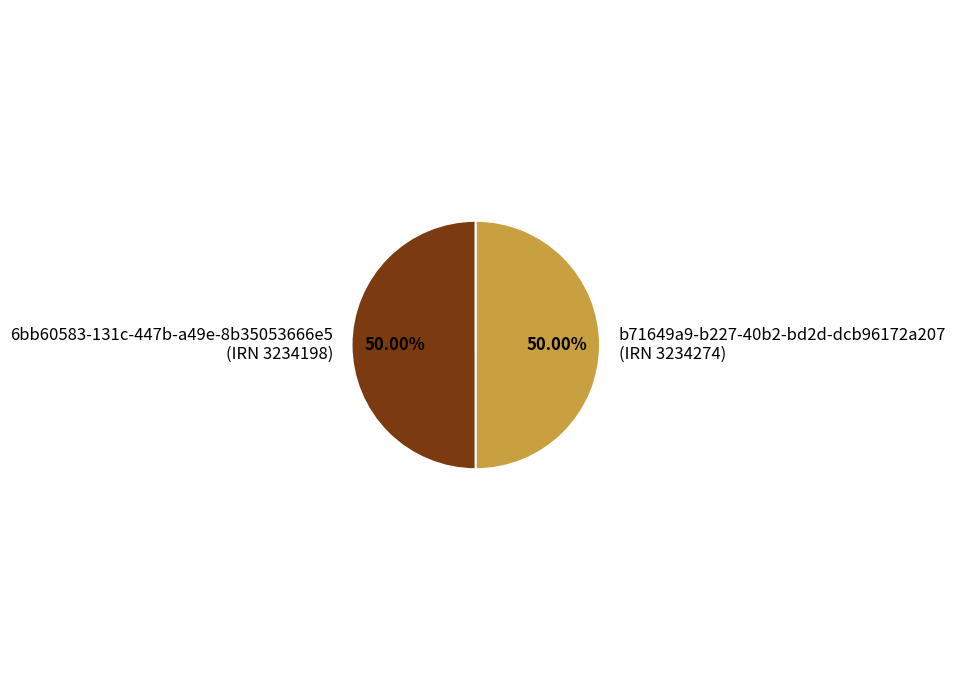

Do 6bb60583-131c-447b-a49e-8b35053666e5 and b71649a9-b227-40b2-bd2d-dcb96172a207 together represent more than half of the pie?

Yes